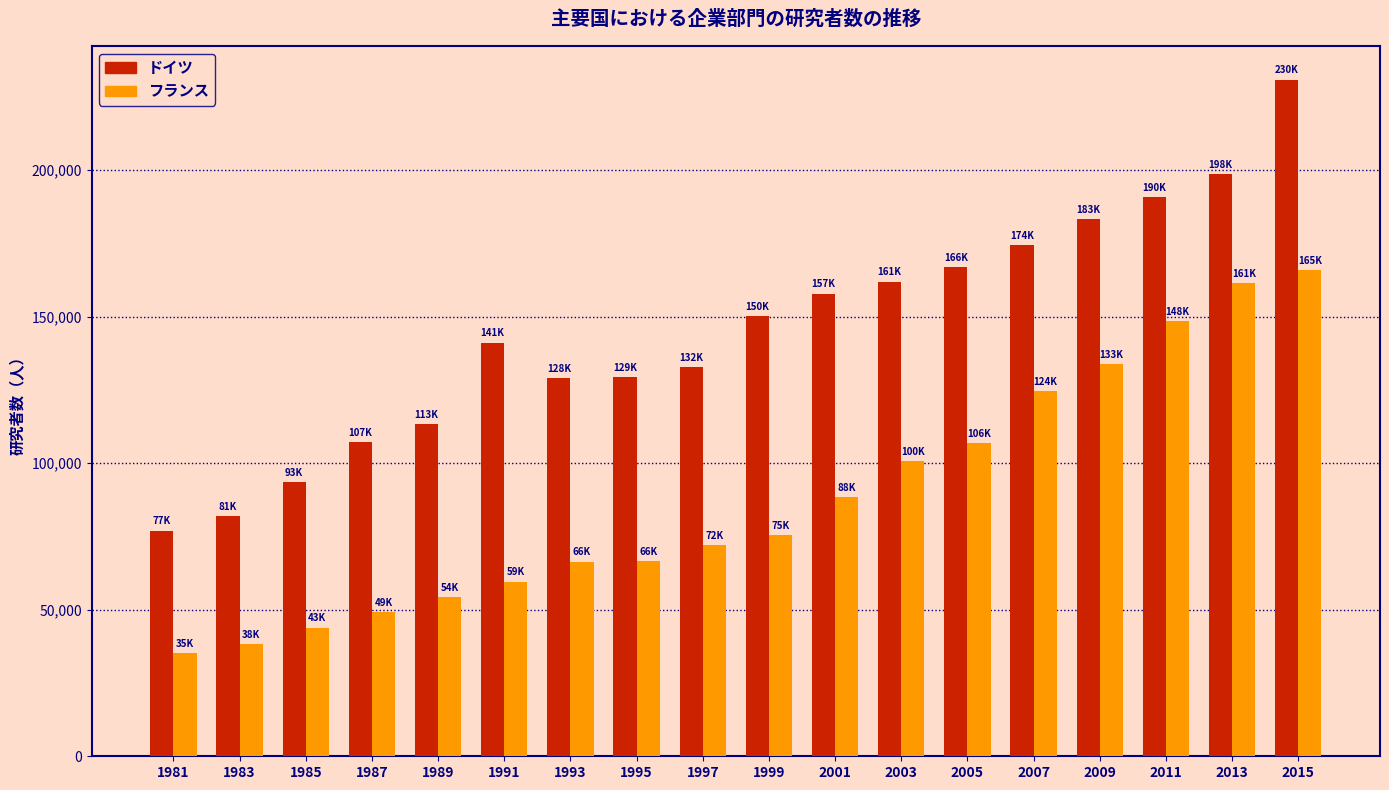

What are all the series names shown in the legend?

ドイツ, フランス